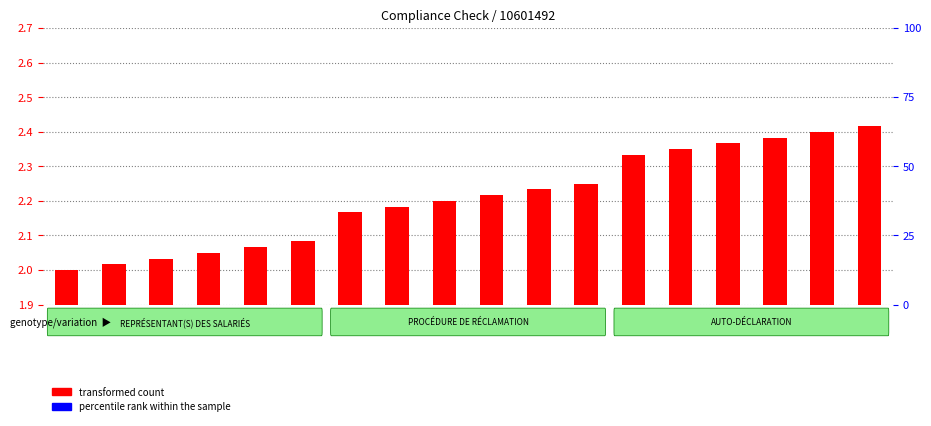

What is the maximum value shown in the chart?

2.4